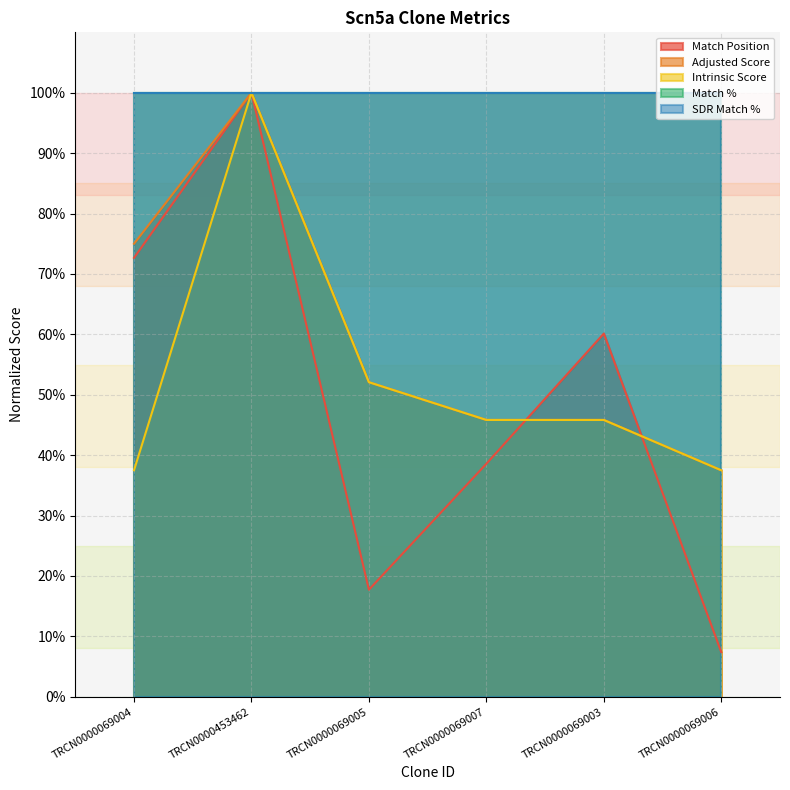

What is the difference between the maximum and second lowest values in the Match Position series?

0.8